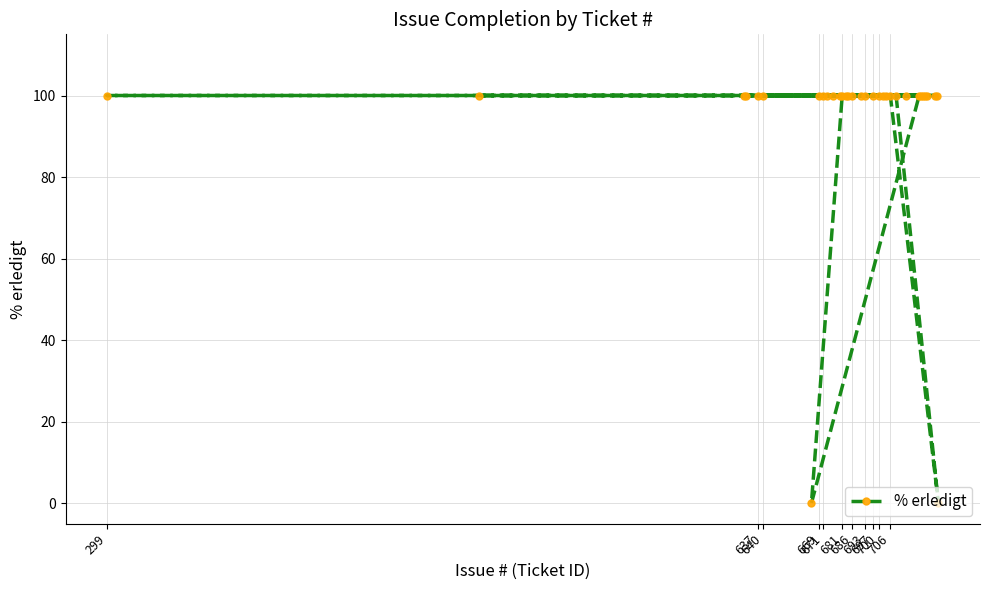

Is it true that the value at 693 is 55?

False